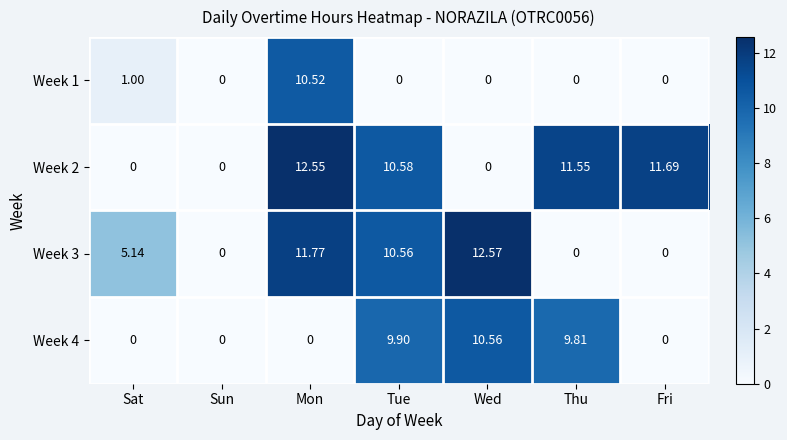

At which label does Week 1 reach its peak?

Mon